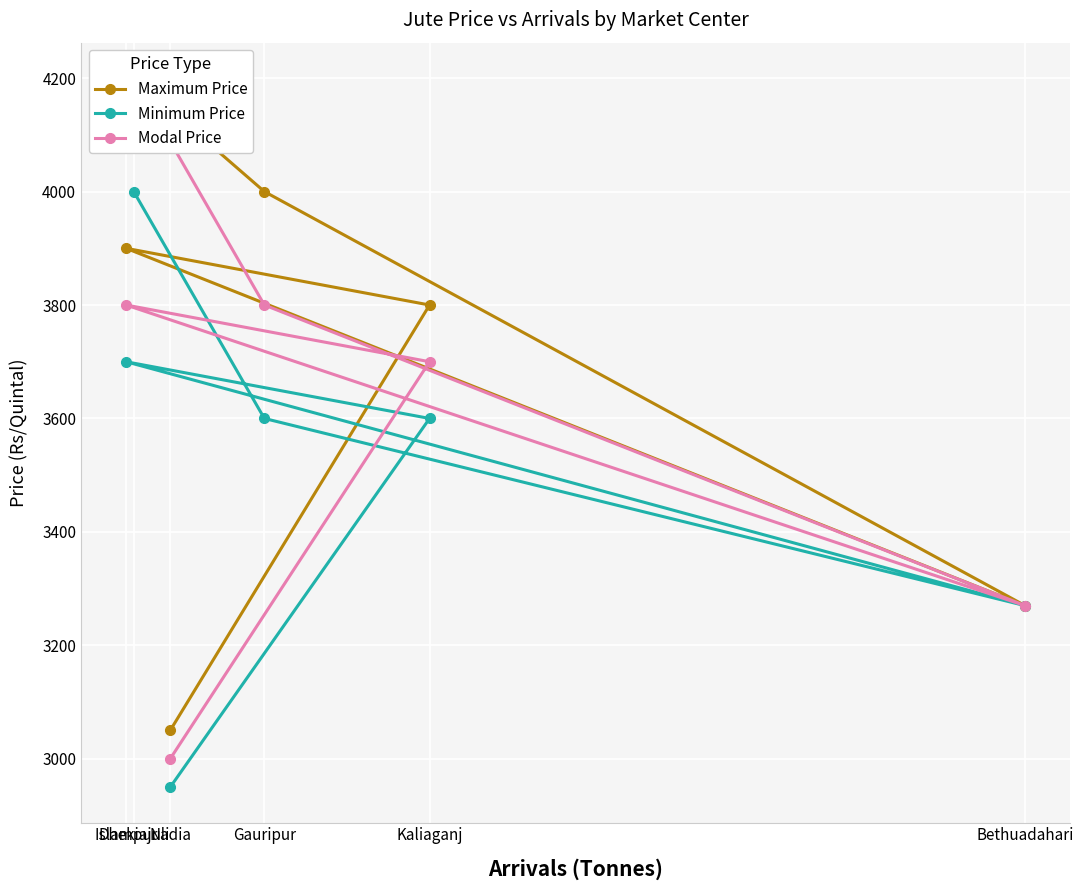

What is the average value of the Minimum Price series?

3520